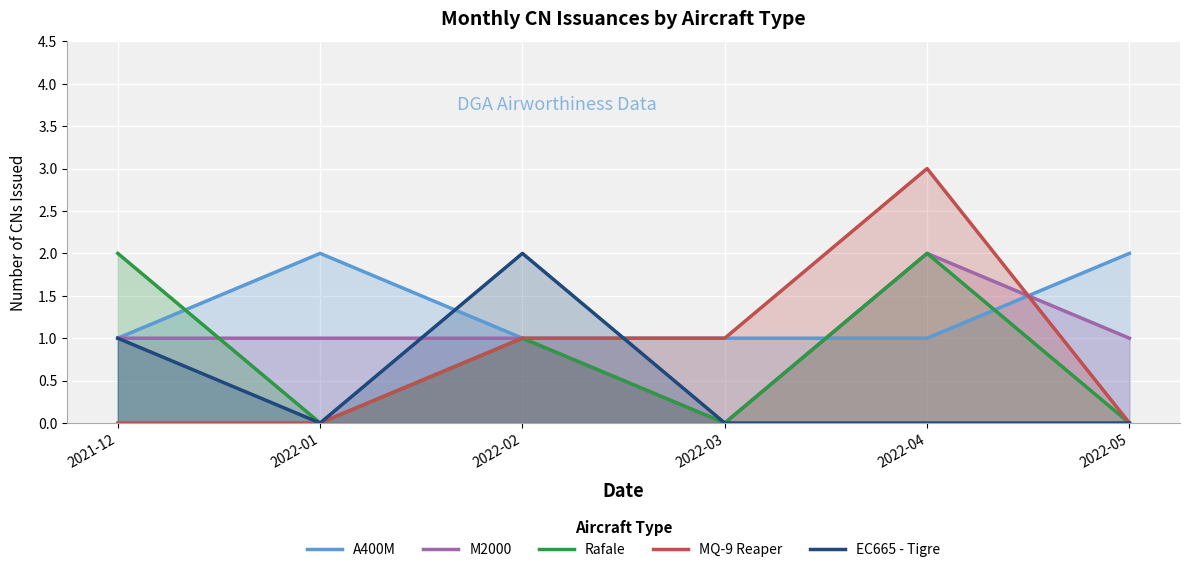

What is the sum of the EC665 - Tigre values at 2022-01 and 2021-12?

1